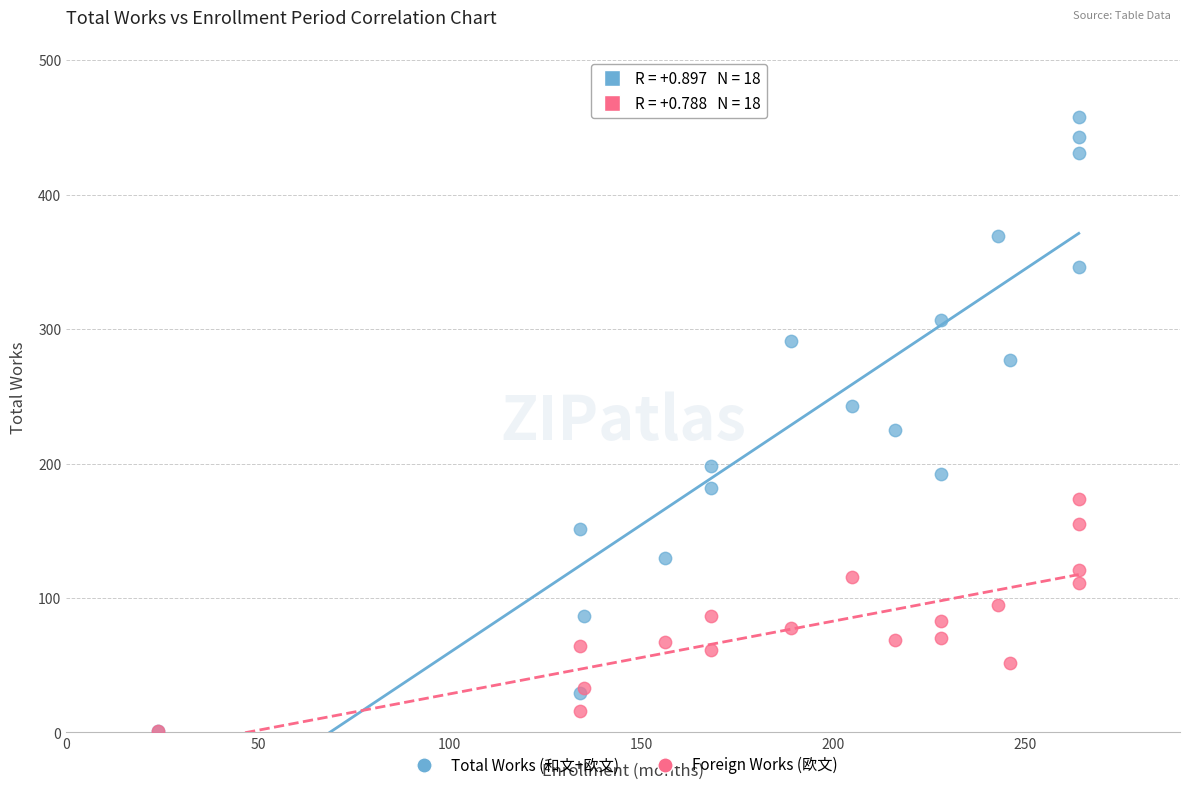

What are all the series names shown in the legend?

Total Works (和文+欧文), Foreign Works (欧文)